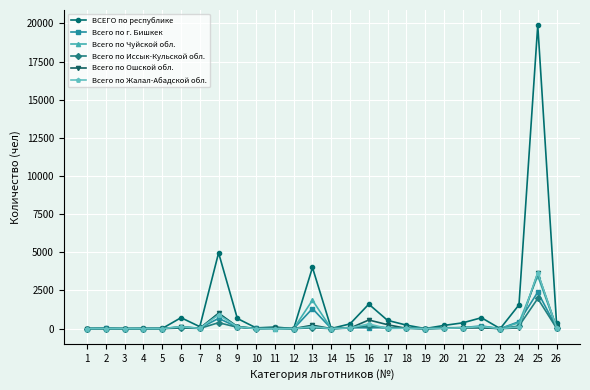

How many lines are shown in the chart?

6